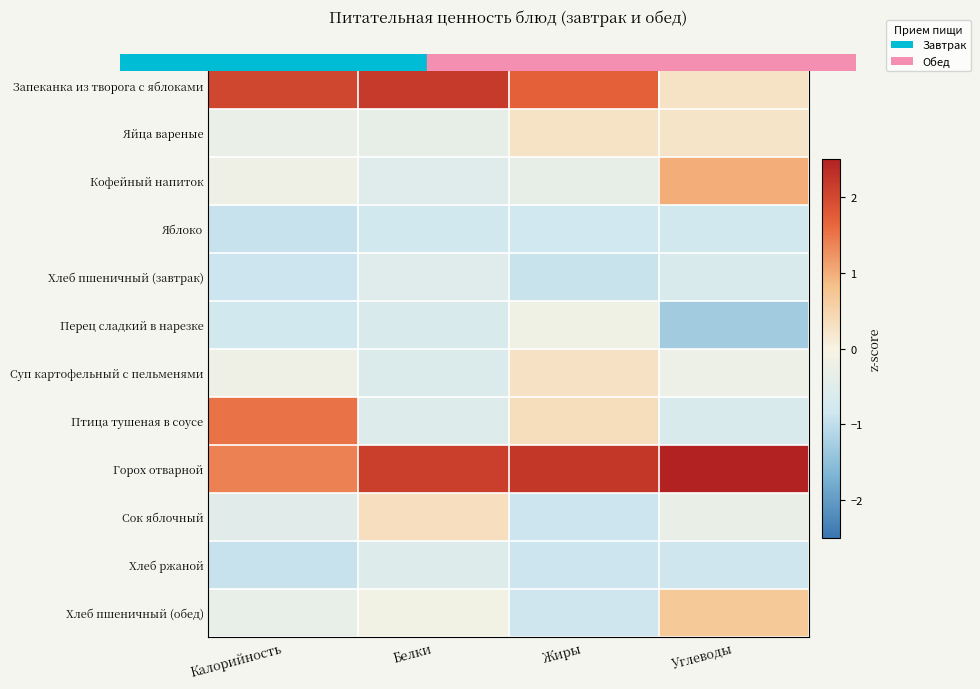

At how many categories does at least one series exceed 0?

4